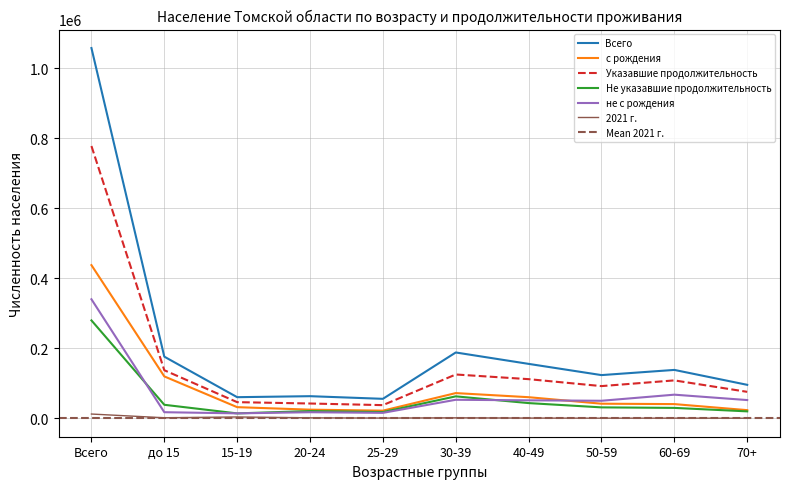

True or false: Всего and с рождения intersect in this chart.

False